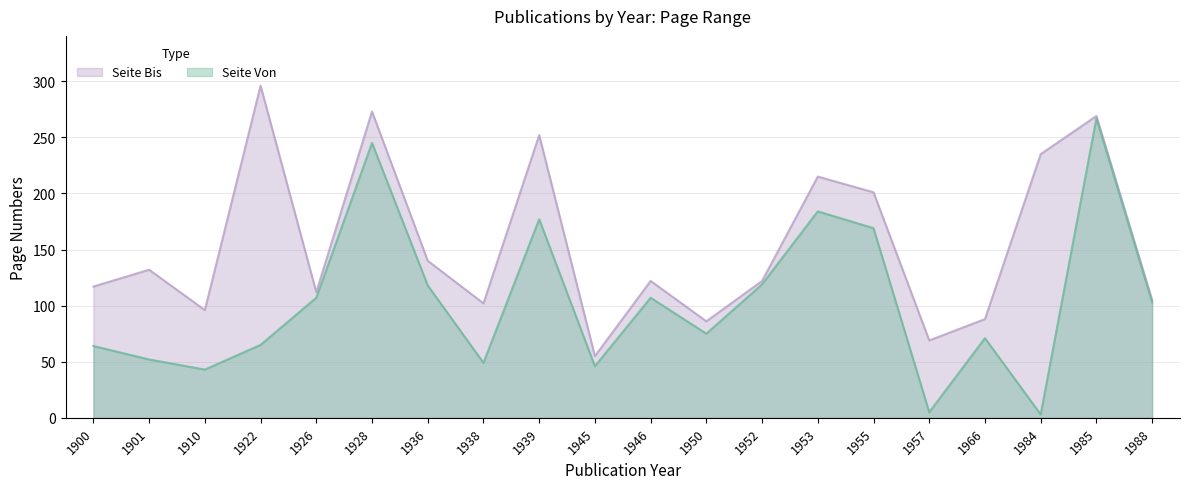

Does the chart have visible grid lines?

Yes